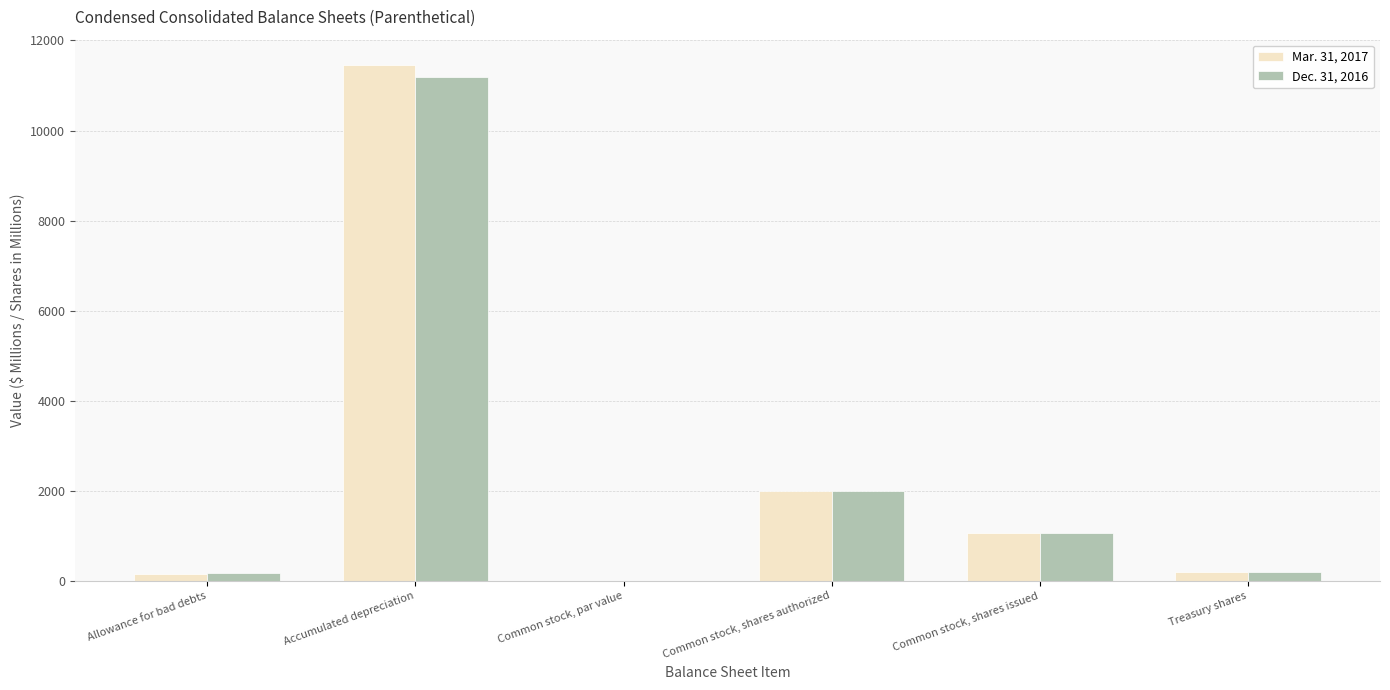

Between Allowance for bad debts and Common stock, shares authorized, which series saw the biggest shift?

Mar. 31, 2017